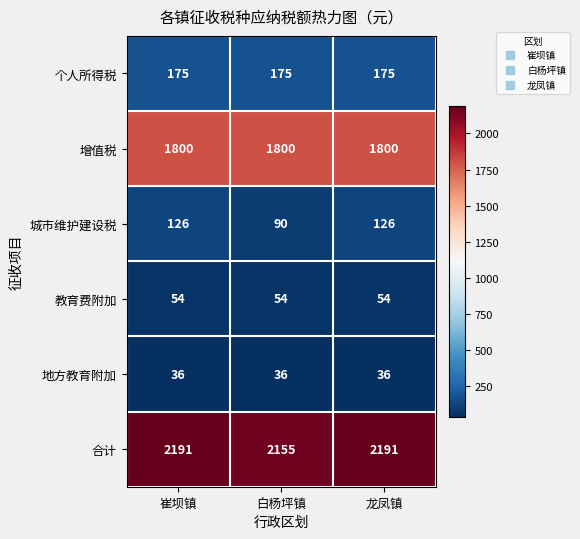

What is the greatest value displayed?

2191